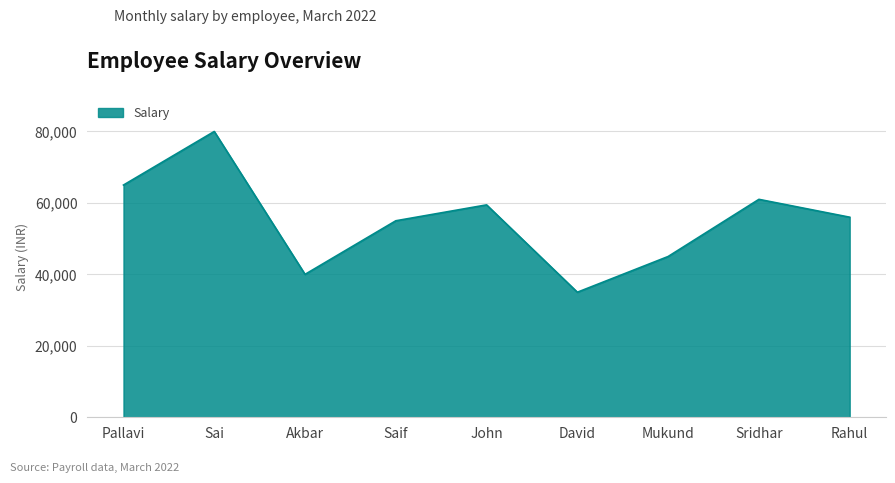

Between Sai and David, which is larger?

Sai